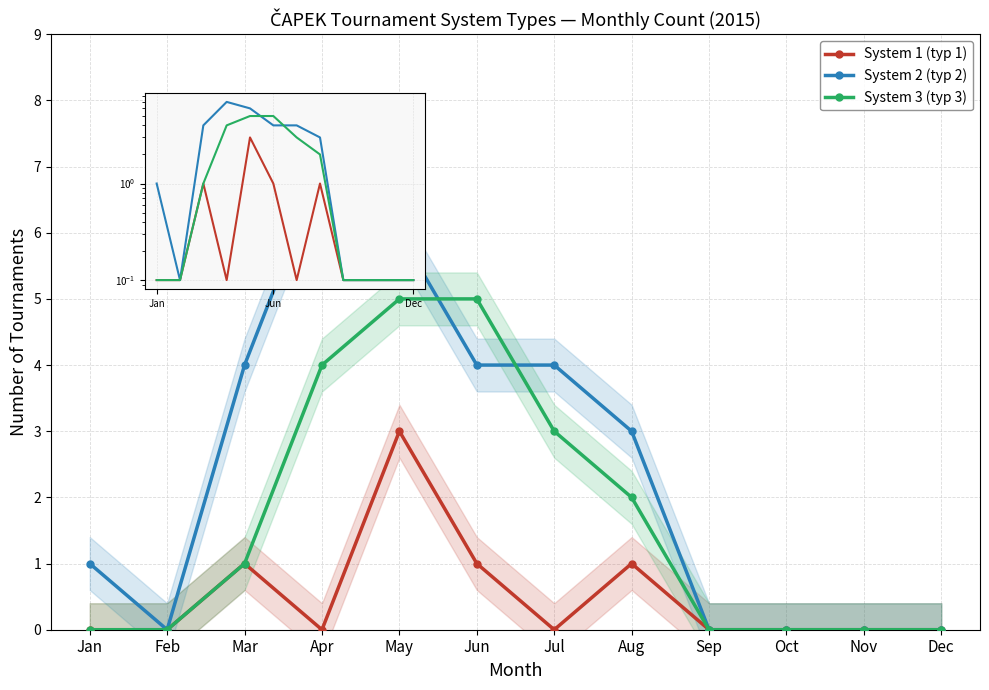

At which category is the sum across all series the highest?

May